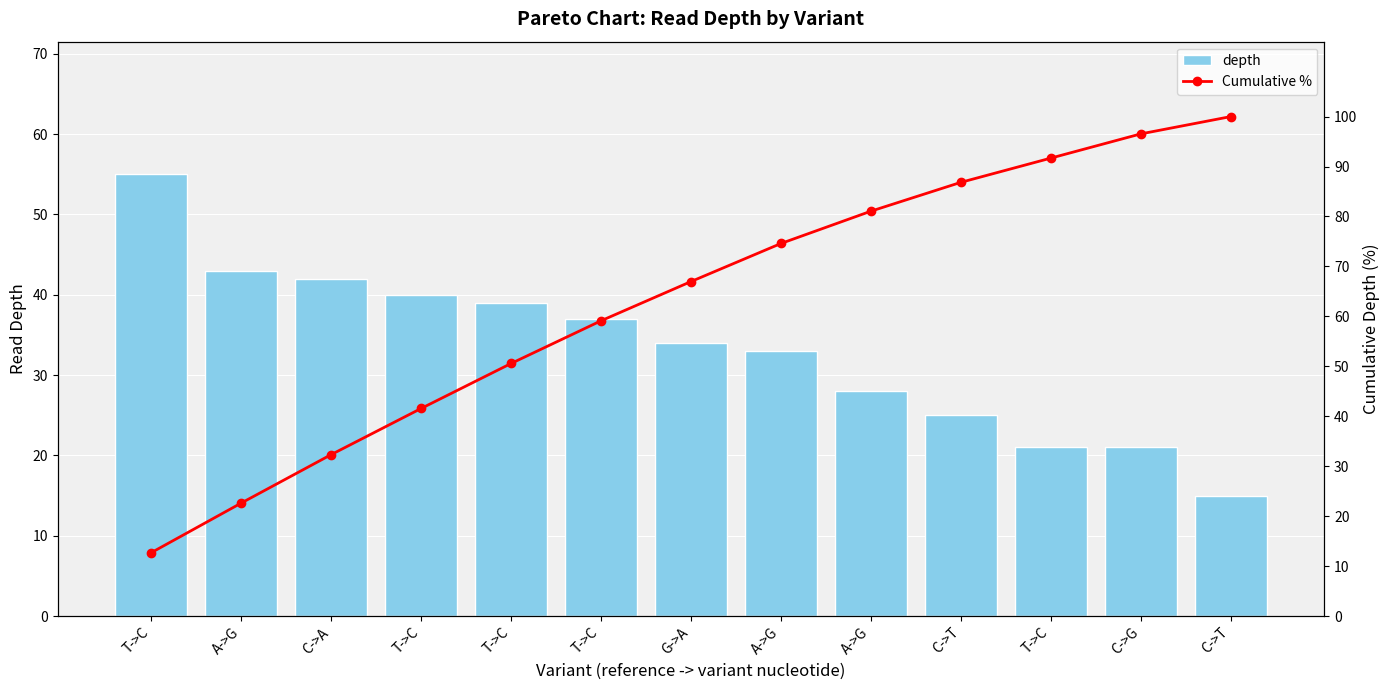

Rank the series by their average value, from highest to lowest.

Cumulative %, depth